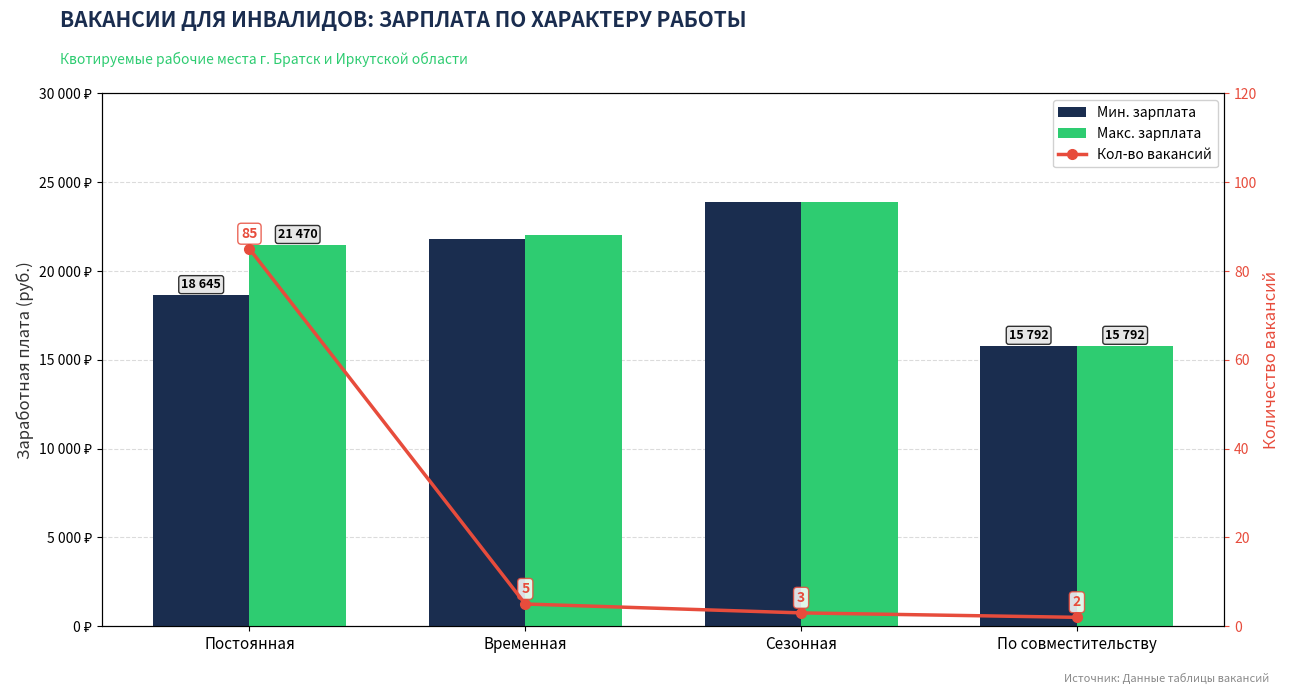

At which label is Мин. зарплата closest to 19845?

Постоянная